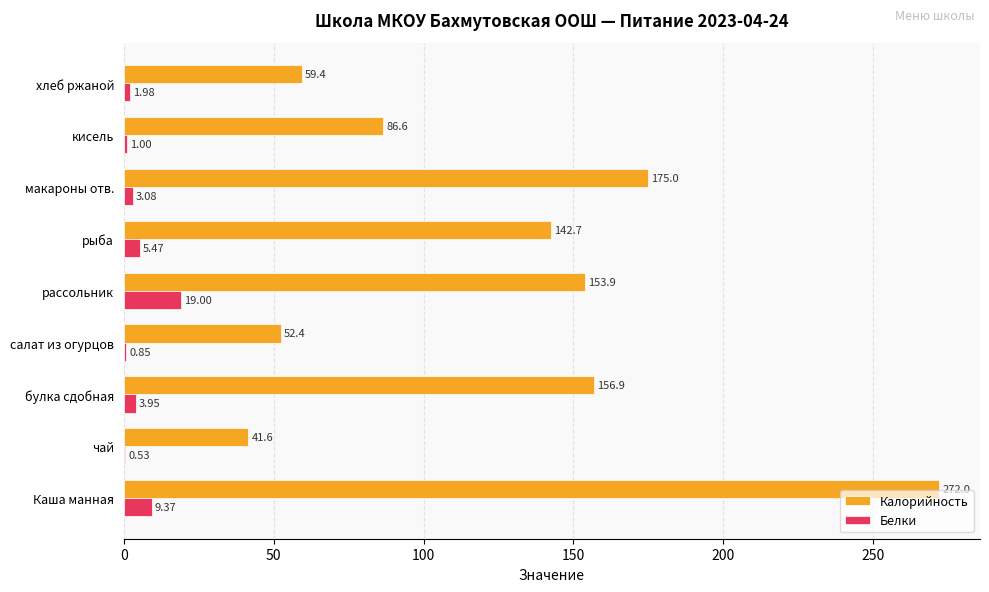

What are all the series names shown in the legend?

Калорийность, Белки